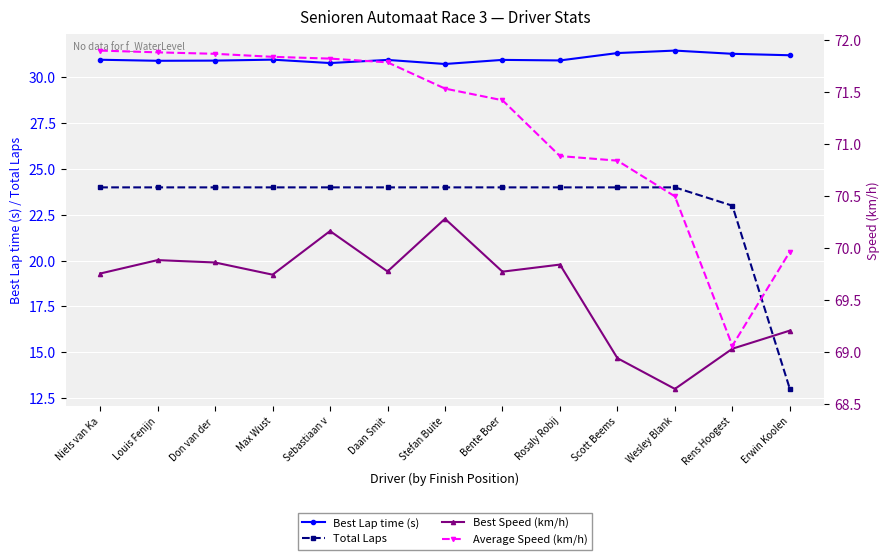

Between Stefan Buite and Rosaly Robij, which series saw the biggest shift?

Average Speed (km/h)